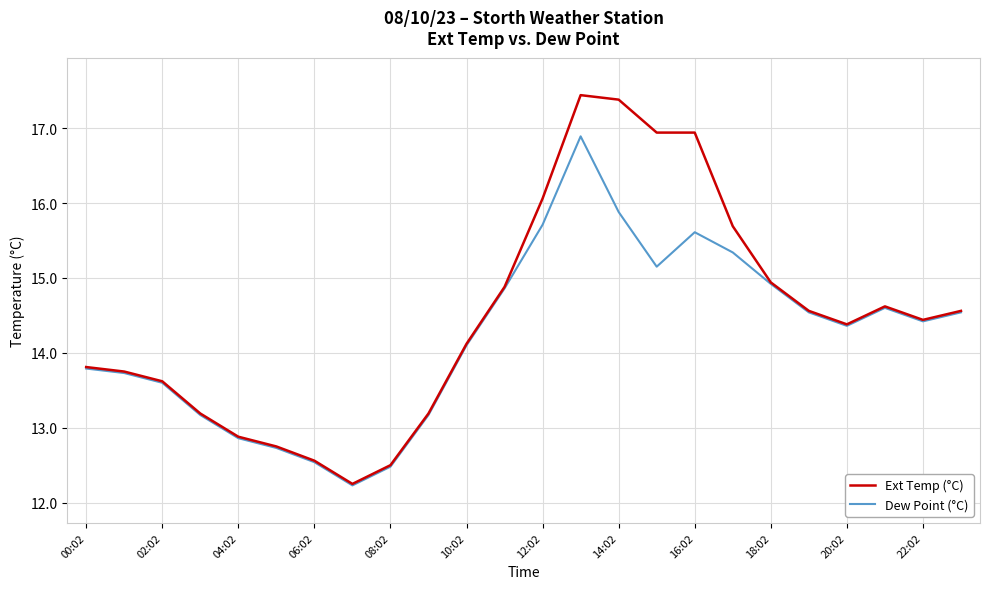

What is the difference between the maximum and minimum values in the Dew Point (°C) series?

4.7